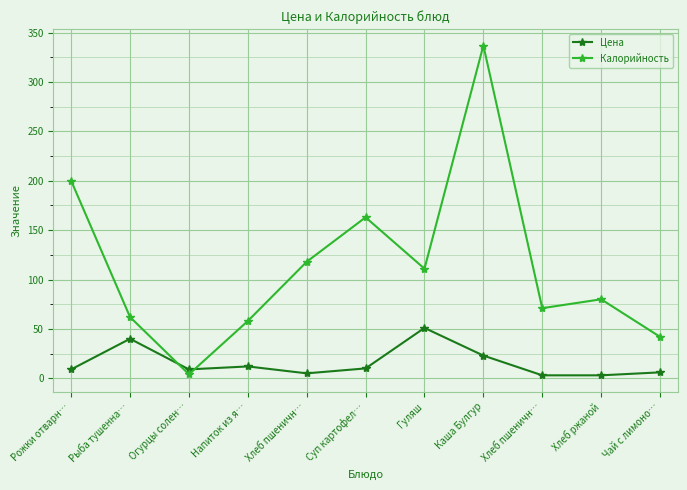

After their last crossing, which series has the higher values: Калорийность or Цена?

Калорийность